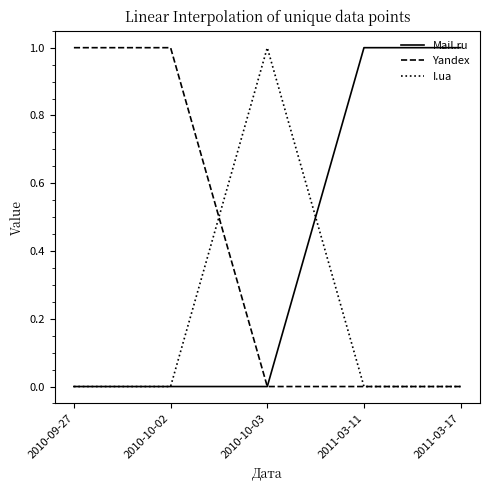

What position from the right is 2011-03-11?

2